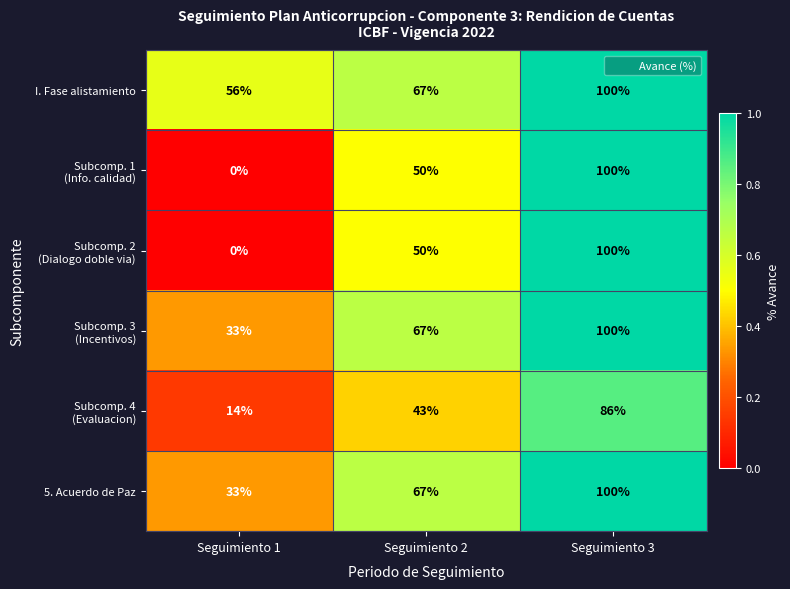

How many distinct data groups are displayed?

6